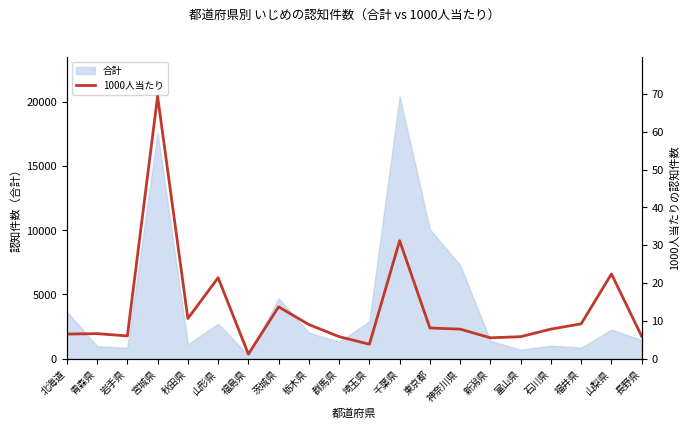

At which label is 合計 closest to 10352?

東京都